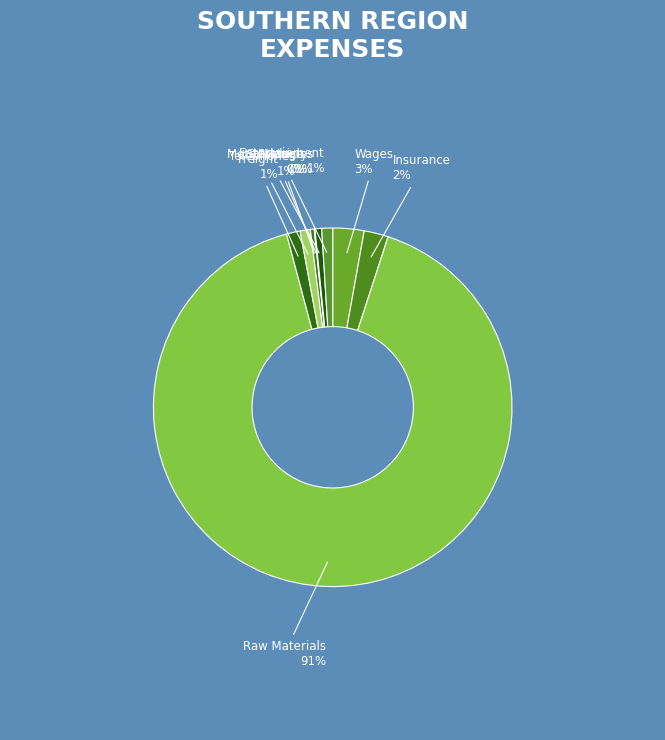

Count the number of slices in the pie.

9